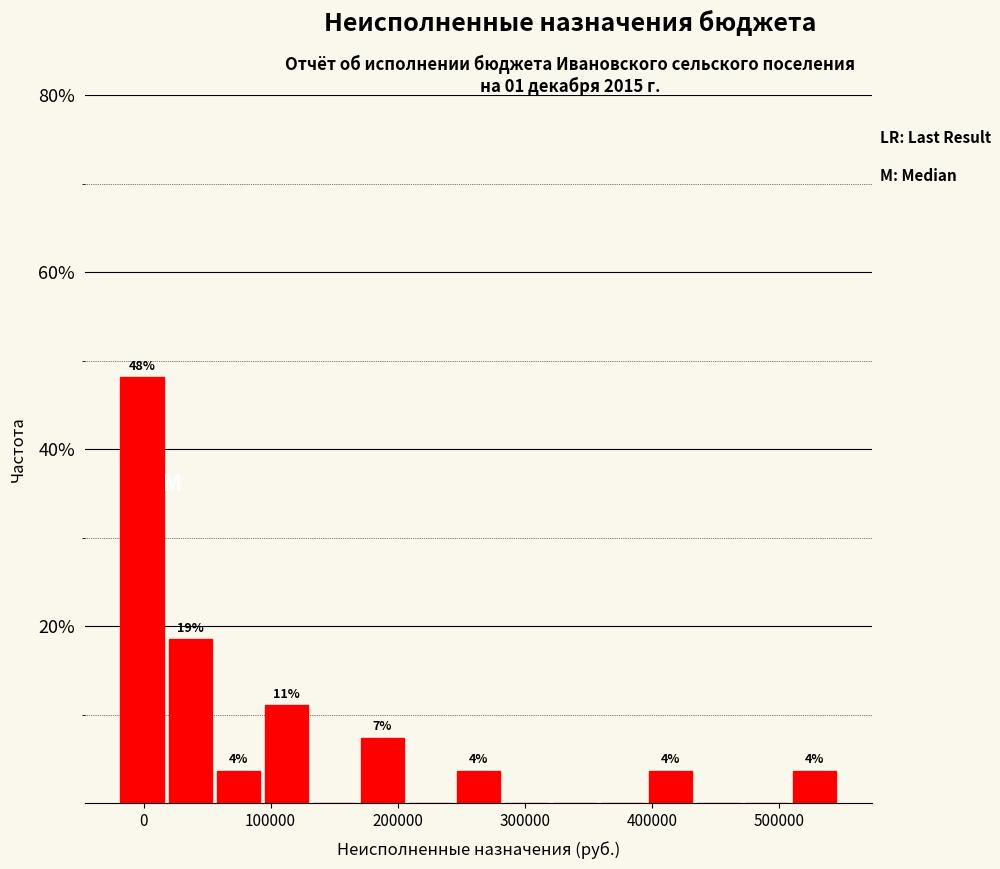

Around what value on the x-axis is the tallest bar? Give the approximate position of its centre, as read against the axis.

0